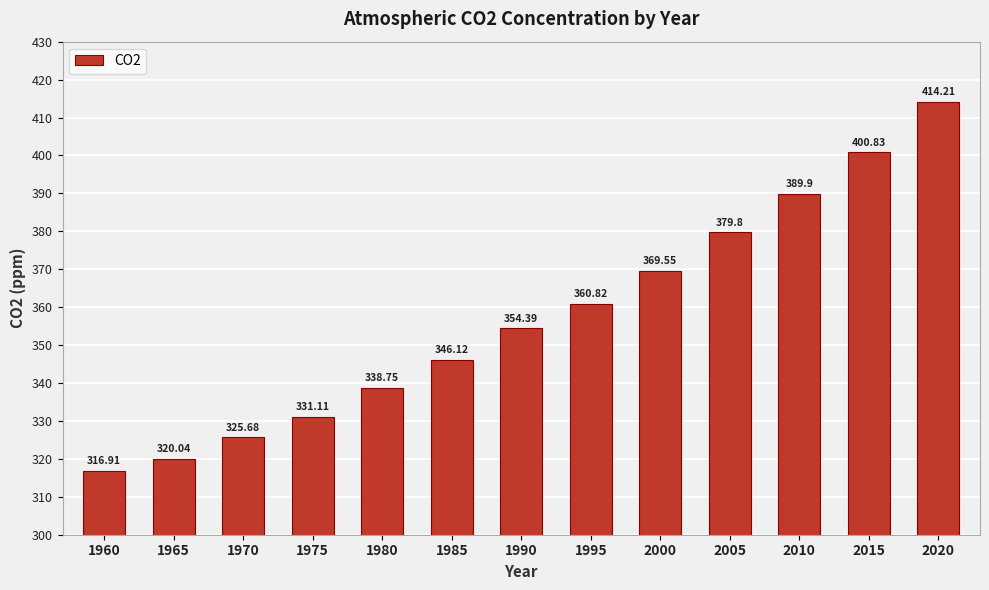

At which label does the data first exceed 354?

1990